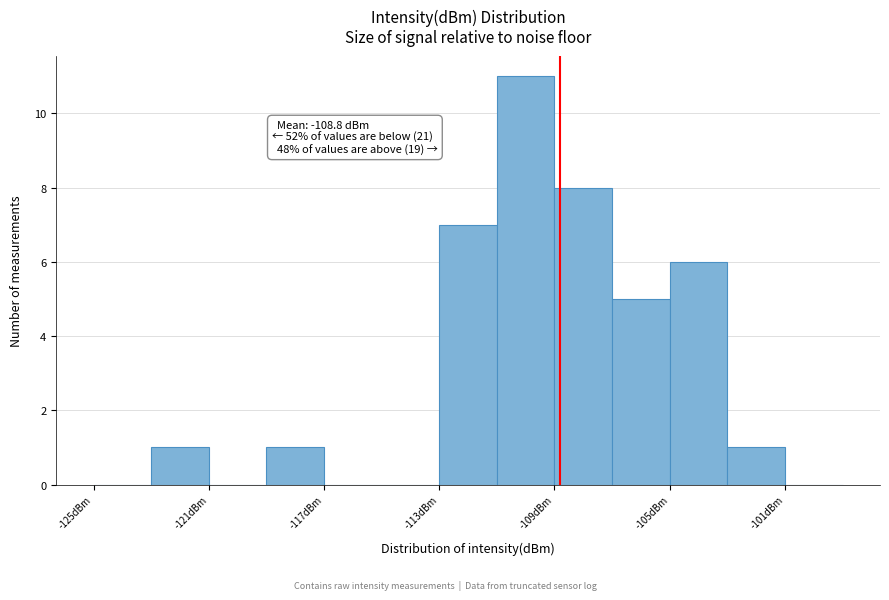

Which range on the x-axis has the tallest bar?

-111 to -109